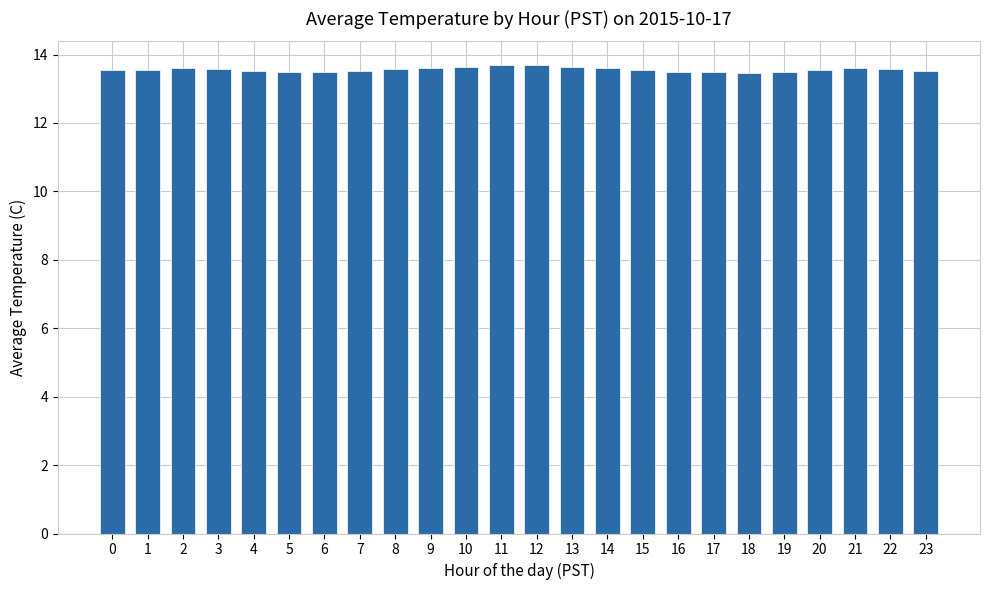

The value at 18 is 9.0. True or false?

False